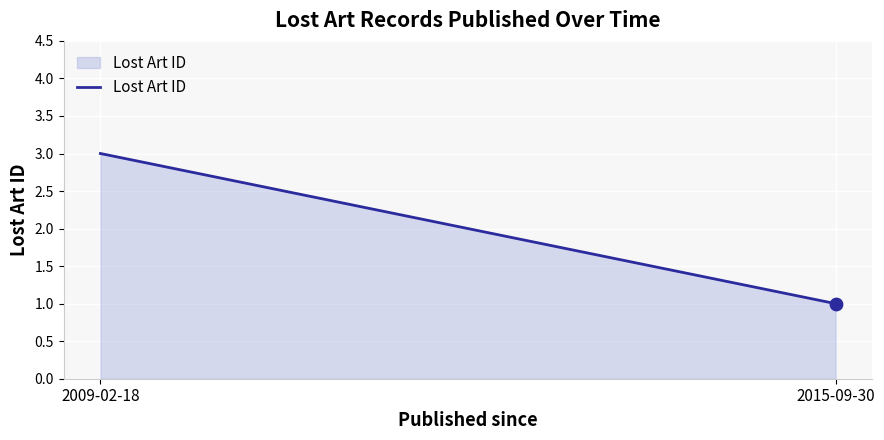

Between 2009-02-18 and 2015-09-30, which is larger?

2009-02-18